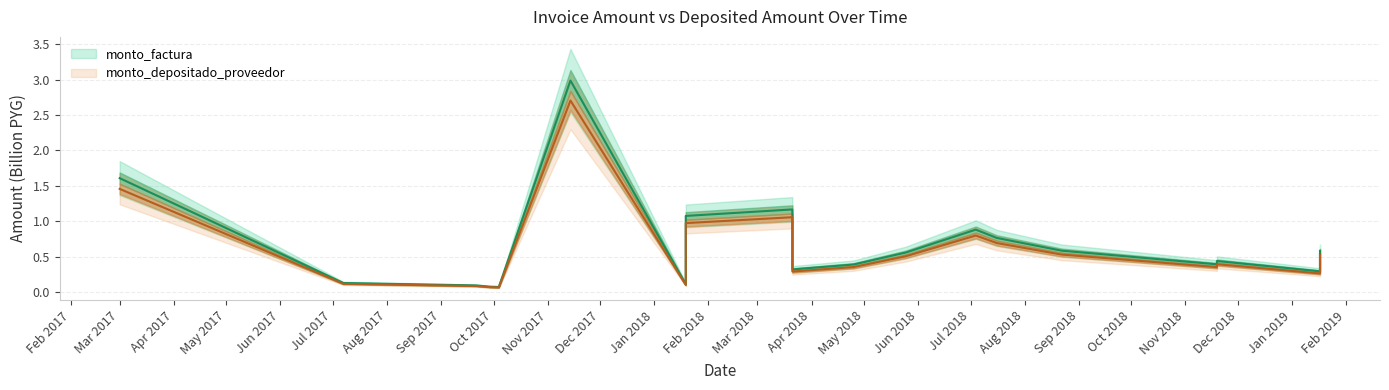

Which has a higher value, 2017-10-04 or 2018-01-19?

2018-01-19